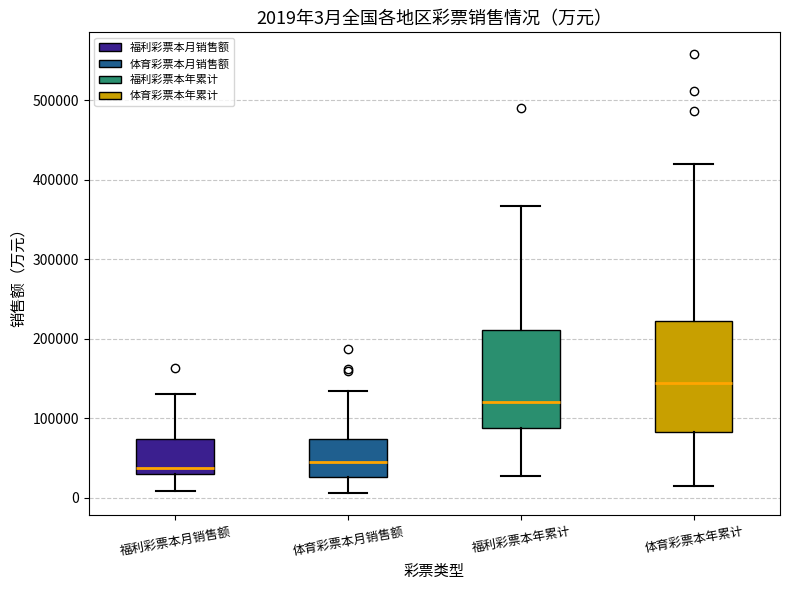

Which box is the tallest, from its lower edge to its upper edge?

体育彩票本年累计